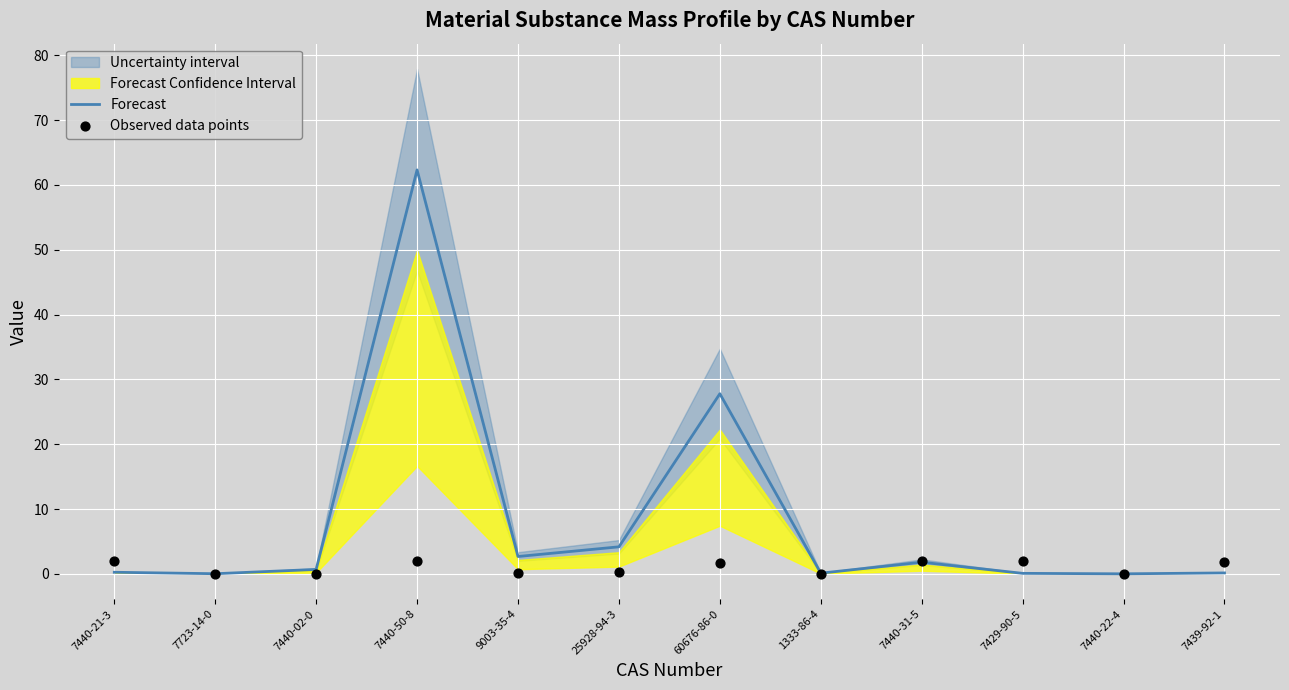

Which series reaches the maximum Y coordinate?

Forecast